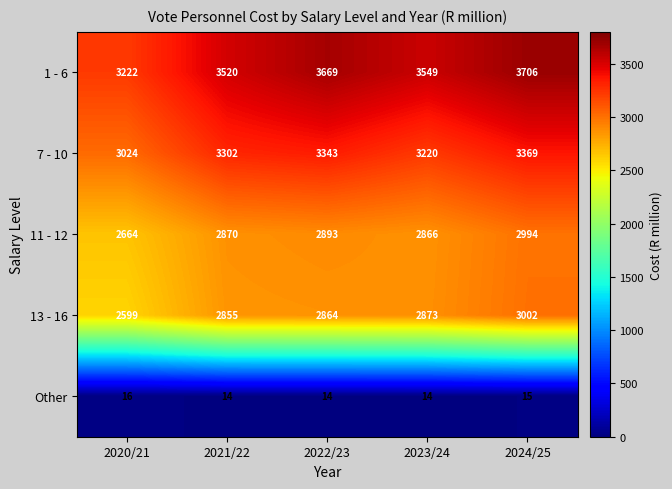

How many distinct data groups are displayed?

5